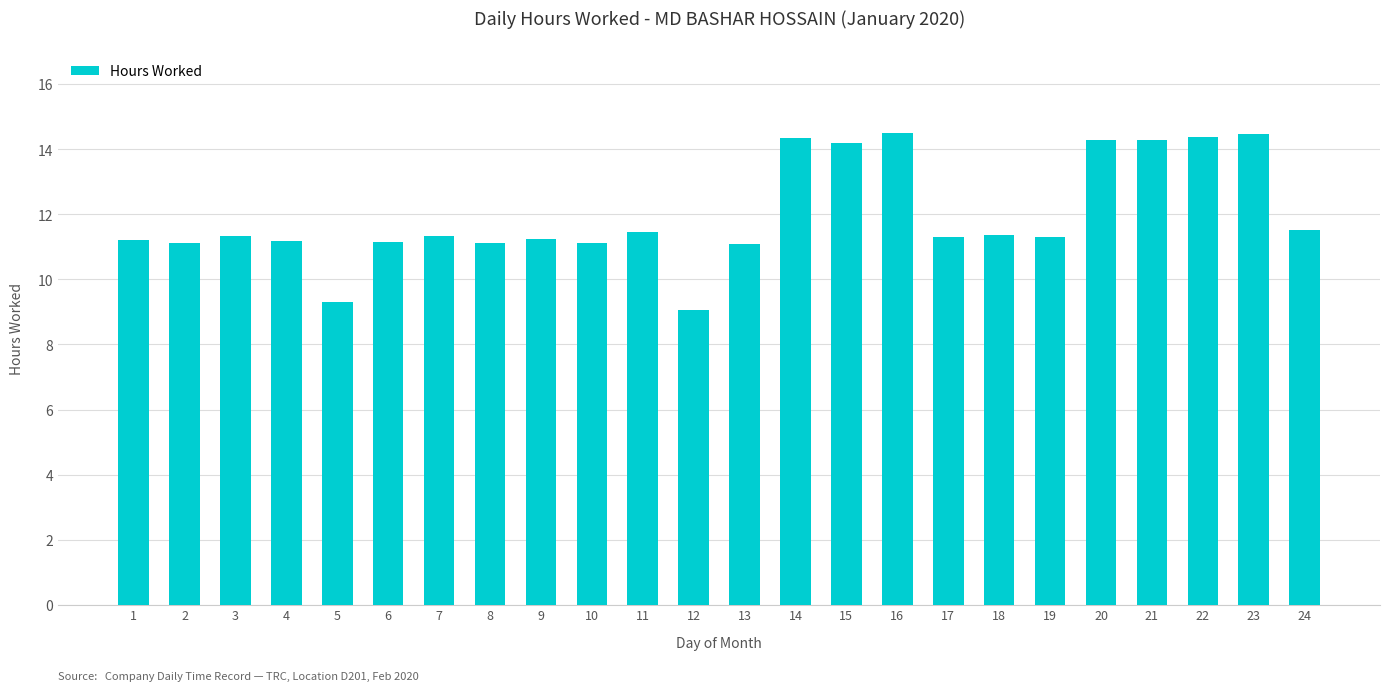

What is the difference between the second highest and minimum values?

5.4